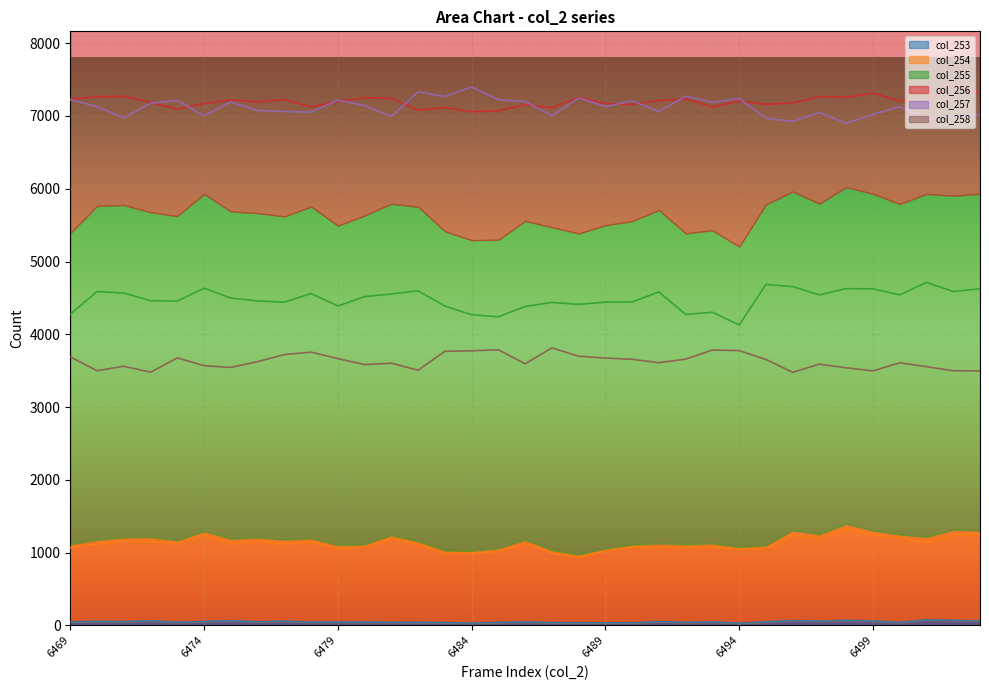

Reading right to left, what are all the values shown in this chart?

col_253: 6503=61	6502=70	6501=77	6500=41	6499=61	6498=70	6497=59	6496=68	6495=49	6494=29	6493=49	6492=41	6491=53	6490=36	6489=35	6488=37	6487=38	6486=48	6485=42	6484=31	6483=39	6482=42	6481=43	6480=45	6479=47	6478=46	6477=59	6476=50	6475=65	6474=54	6473=43	6472=64	6471=52	6470=56	6469=47
col_254: 6503=1244	6502=1245	6501=1139	6500=1208	6499=1244	6498=1325	6497=1195	6496=1239	6495=1052	6494=1049	6493=1078	6492=1074	6491=1073	6490=1075	6489=1022	6488=937	6487=996	6486=1129	6485=1017	6484=994	6483=990	6482=1113	6481=1197	6480=1069	6479=1058	6478=1150	6477=1120	6476=1158	6475=1126	6474=1241	6473=1126	6472=1151	6471=1158	6470=1120	6469=1069
col_255: 6503=4625	6502=4589	6501=4713	6500=4542	6499=4625	6498=4628	6497=4542	6496=4655	6495=4685	6494=4128	6493=4303	6492=4273	6491=4582	6490=4445	6489=4442	6488=4412	6487=4438	6486=4382	6485=4241	6484=4269	6483=4388	6482=4598	6481=4554	6480=4518	6479=4389	6478=4560	6477=4441	6476=4458	6475=4498	6474=4634	6473=4456	6472=4462	6471=4567	6470=4588	6469=4275
col_256: 6503=7314	6502=7421	6501=7202	6500=7208	6499=7314	6498=7257	6497=7268	6496=7177	6495=7160	6494=7205	6493=7124	6492=7235	6491=7212	6490=7159	6489=7169	6488=7258	6487=7113	6486=7155	6485=7072	6484=7058	6483=7115	6482=7080	6481=7242	6480=7253	6479=7200	6478=7125	6477=7227	6476=7192	6475=7222	6474=7171	6473=7096	6472=7186	6471=7272	6470=7264	6469=7232
col_257: 6503=7022	6502=6984	6501=6963	6500=7129	6499=7022	6498=6899	6497=7047	6496=6923	6495=6971	6494=7240	6493=7187	6492=7270	6491=7063	6490=7208	6489=7129	6488=7249	6487=7004	6486=7199	6485=7225	6484=7397	6483=7268	6482=7331	6481=6993	6480=7144	6479=7217	6478=7053	6477=7062	6476=7076	6475=7191	6474=7004	6473=7213	6472=7175	6471=6975	6470=7129	6469=7224
col_258: 6503=3497	6502=3499	6501=3555	6500=3609	6499=3497	6498=3540	6497=3590	6496=3478	6495=3654	6494=3776	6493=3784	6492=3659	6491=3610	6490=3656	6489=3674	6488=3699	6487=3813	6486=3595	6485=3788	6484=3773	6483=3766	6482=3507	6481=3603	6480=3584	6479=3666	6478=3755	6477=3722	6476=3624	6475=3545	6474=3569	6473=3676	6472=3479	6471=3561	6470=3500	6469=3690